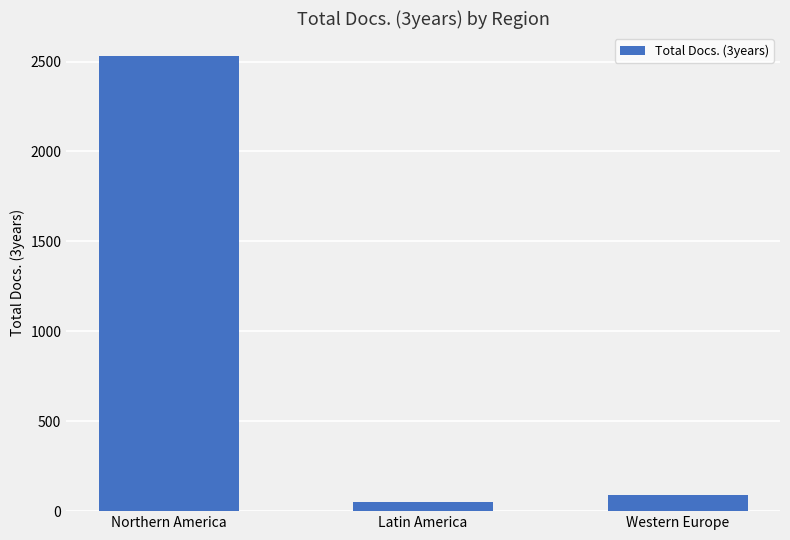

What is the maximum value shown in the chart?

2532